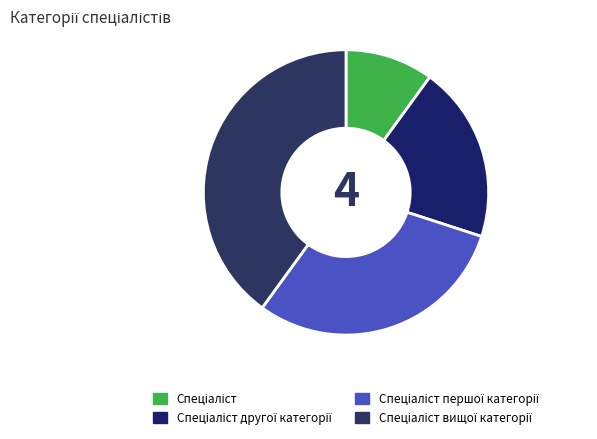

True or false: Спеціаліст другої категорії accounts for 9% of the total.

False